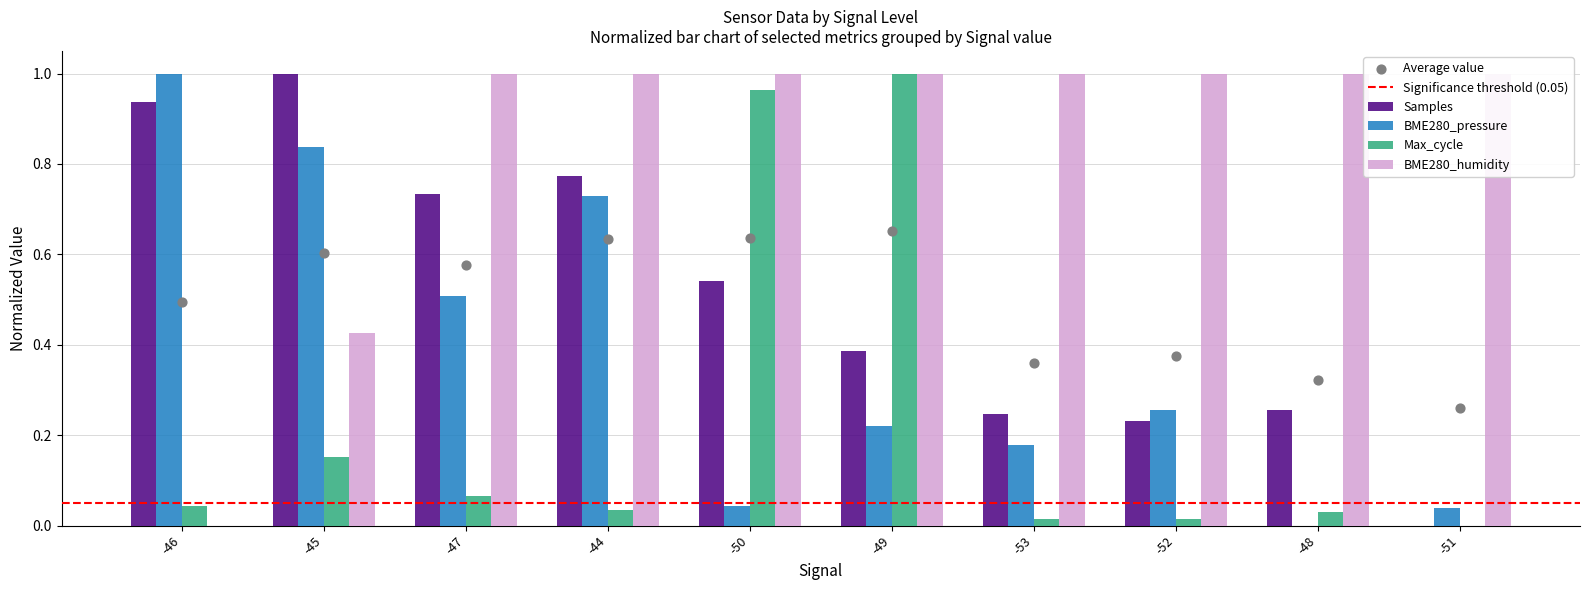

What are all the series names shown in the legend?

Samples, BME280_pressure, Max_cycle, BME280_humidity